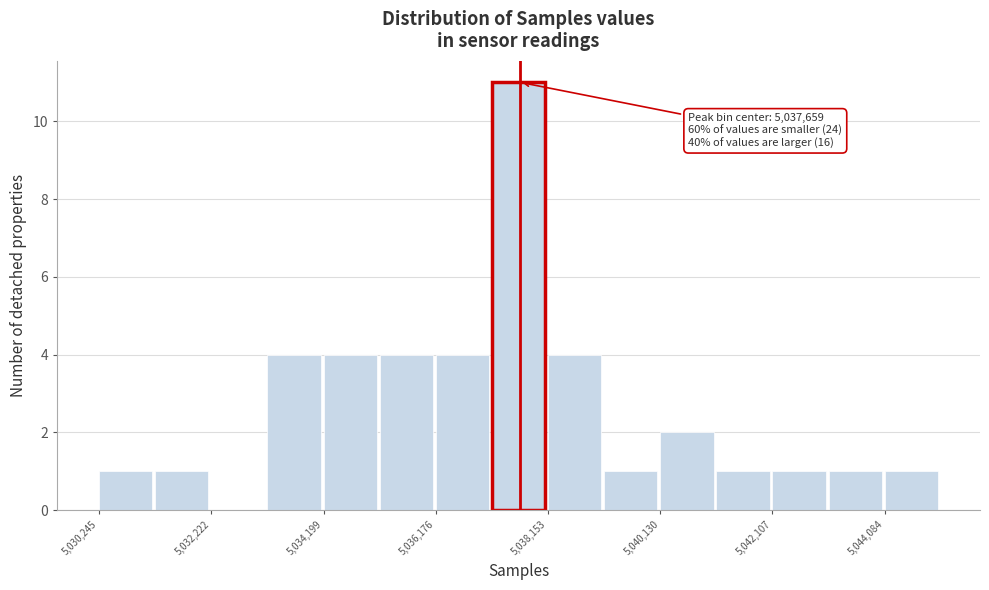

Over which range of the x-axis is the bar tallest?

5037200 to 5038200